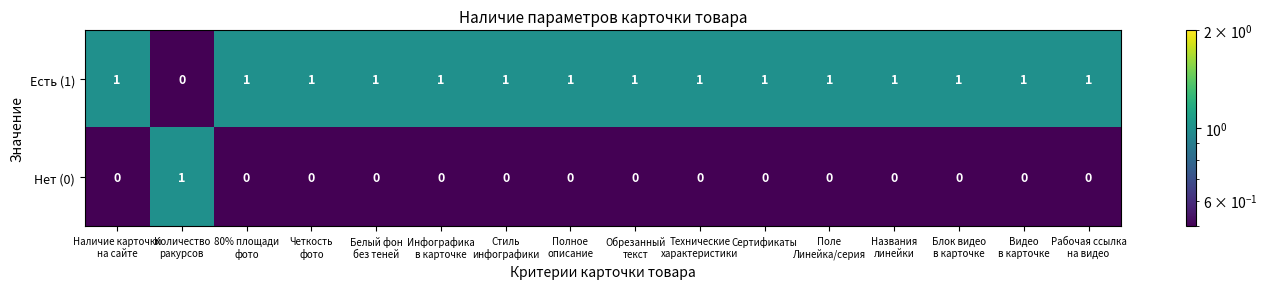

How many Есть (1) values are between 1 and 2?

15